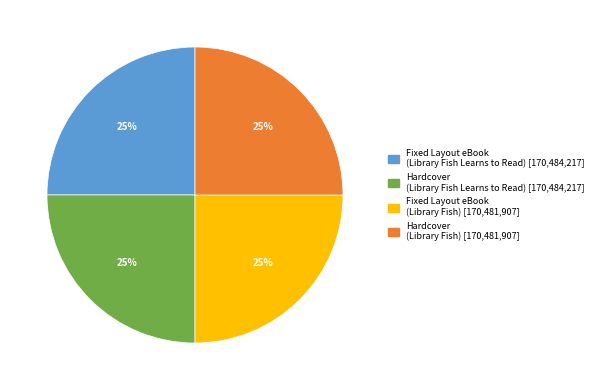

To the nearest percent, what is the average slice percentage?

25%